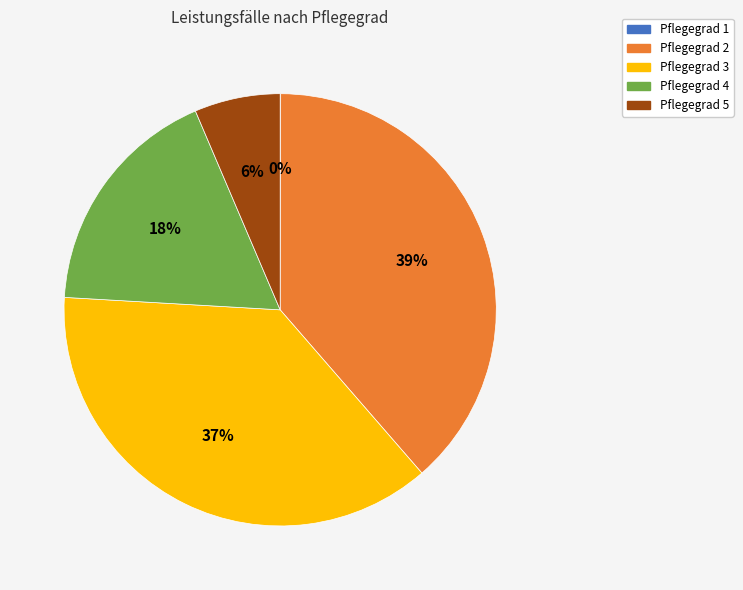

Does any single category account for the majority?

No